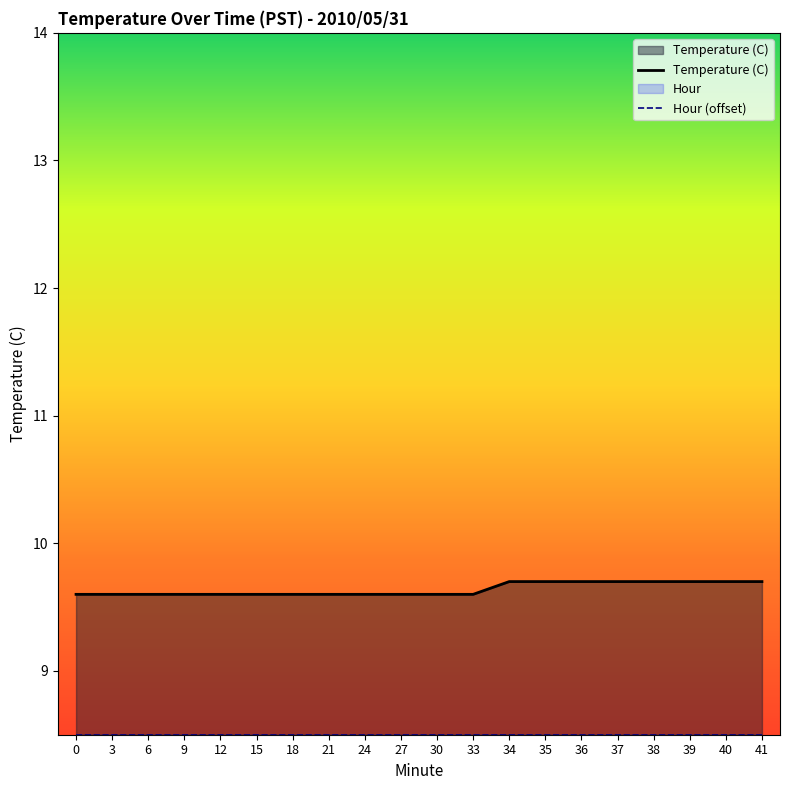

List the series in order of their peak value, lowest first.

Hour (offset), Temperature (C)